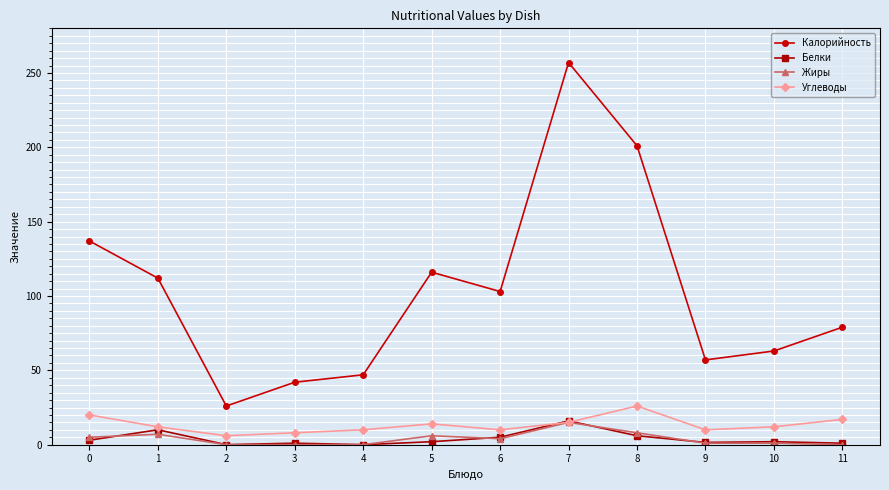

What is the sum of all Белки values?

47.5